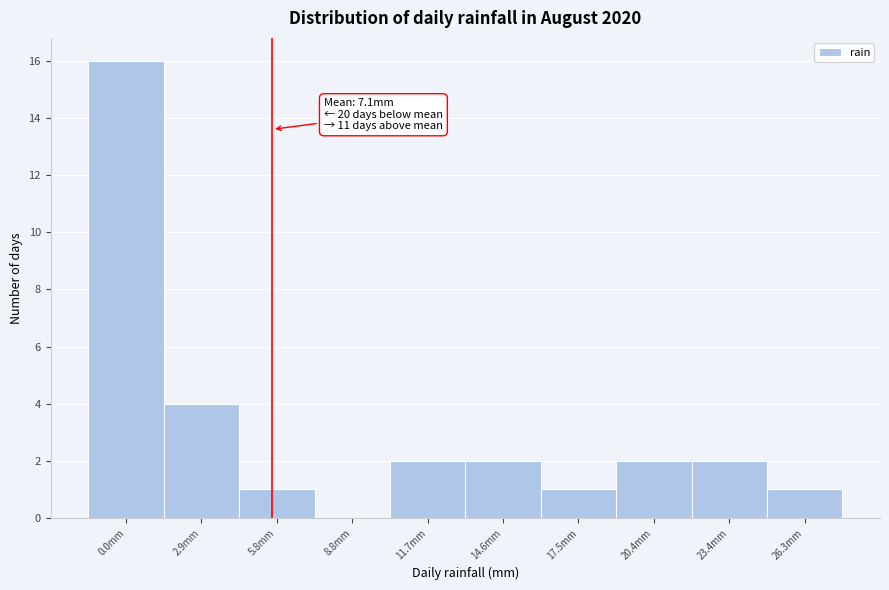

Reading left to right, extract all data points from this chart.

0.0mm=16	2.9mm=4	5.8mm=1	8.8mm=0	11.7mm=2	14.6mm=2	17.5mm=1	20.4mm=2	23.4mm=2	26.3mm=1